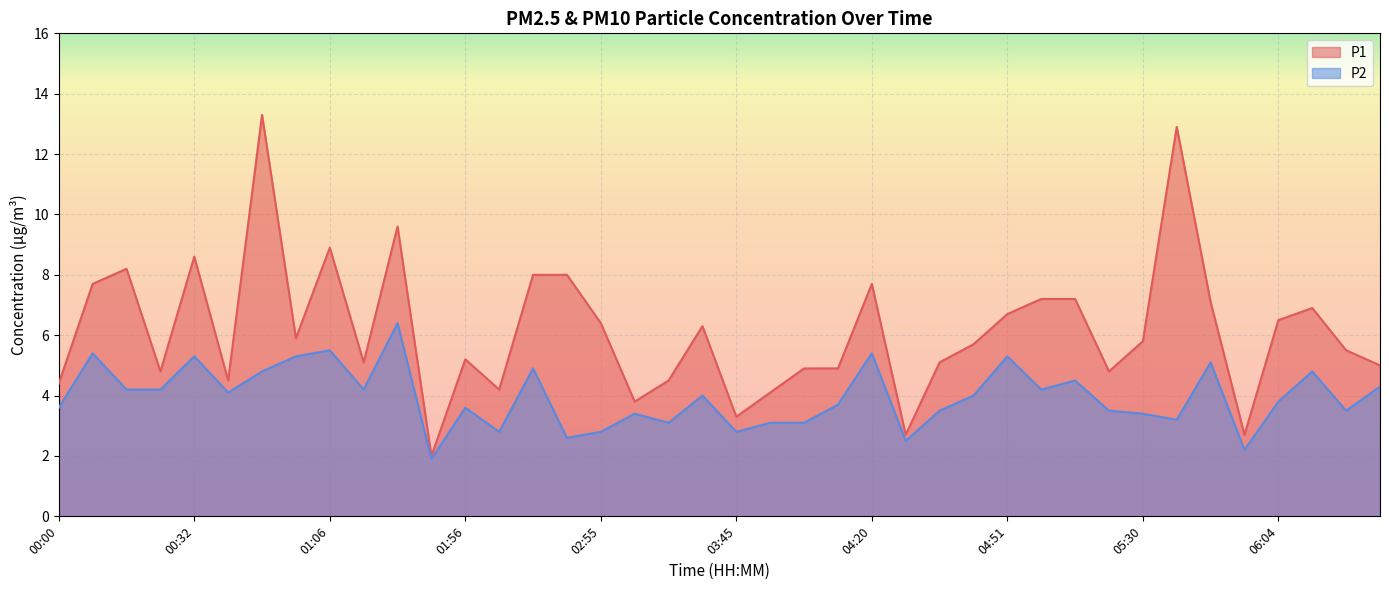

How many lines are shown in the chart?

2